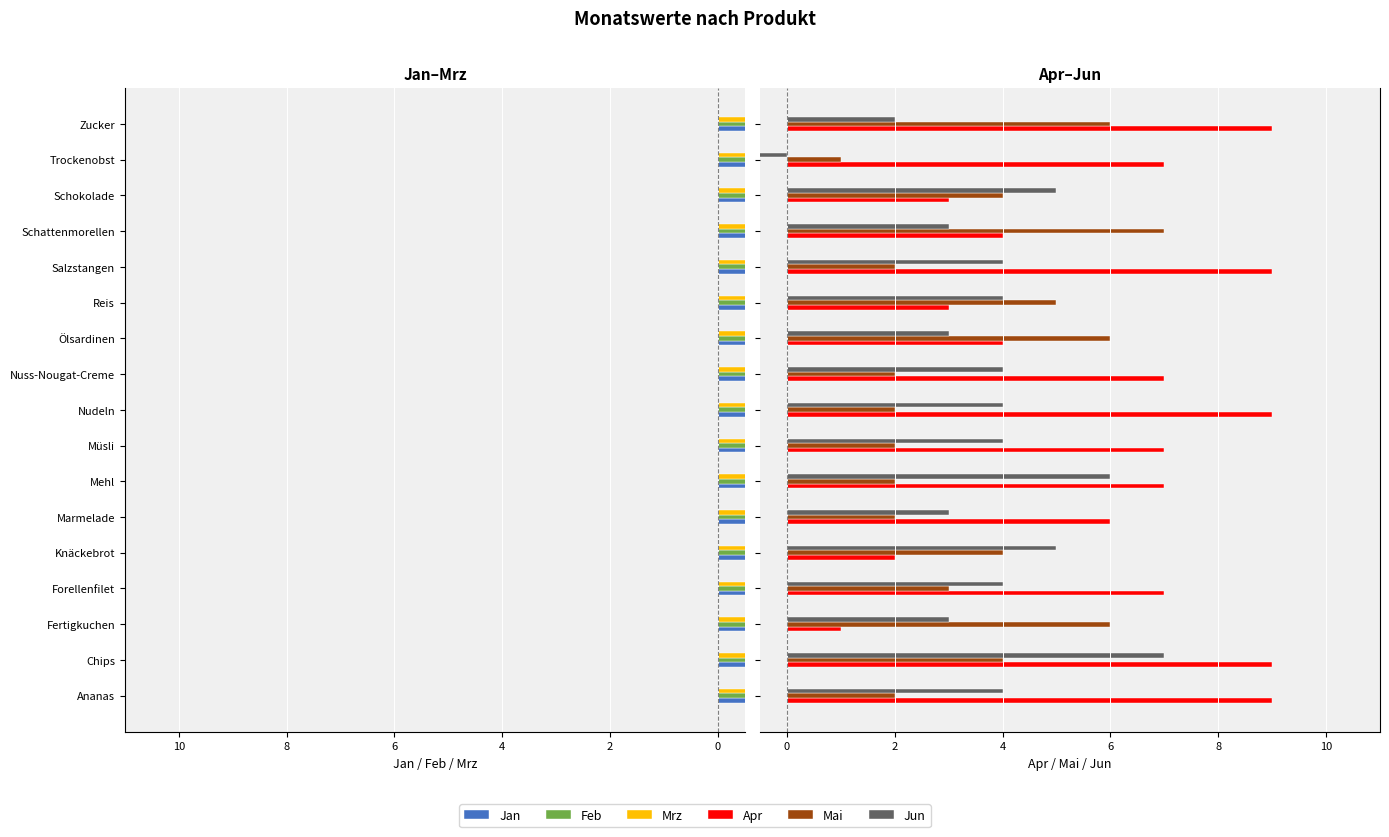

Which series has the widest spread of values?

Jun